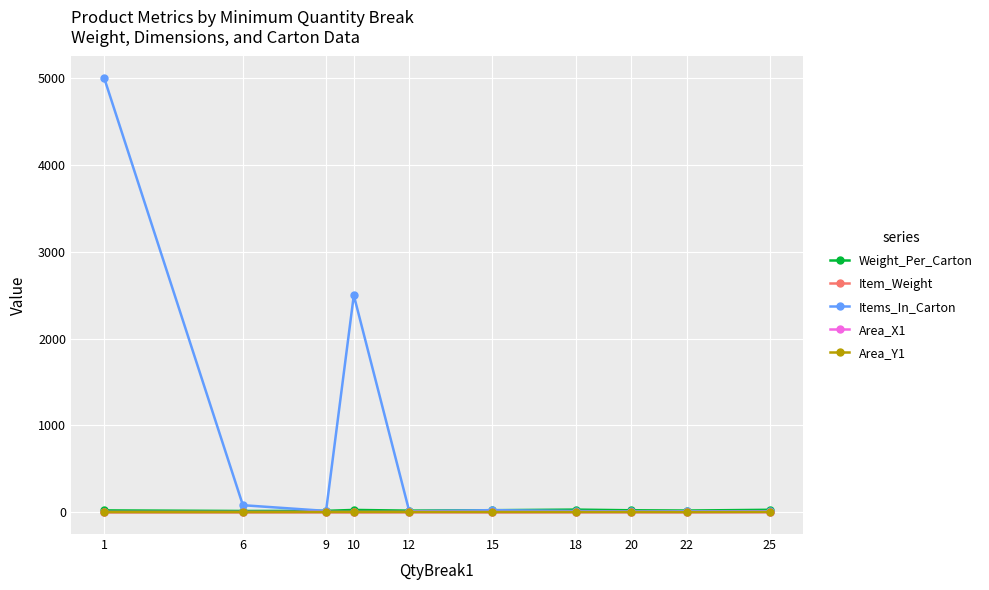

Which series has the largest total across all categories?

Items_In_Carton